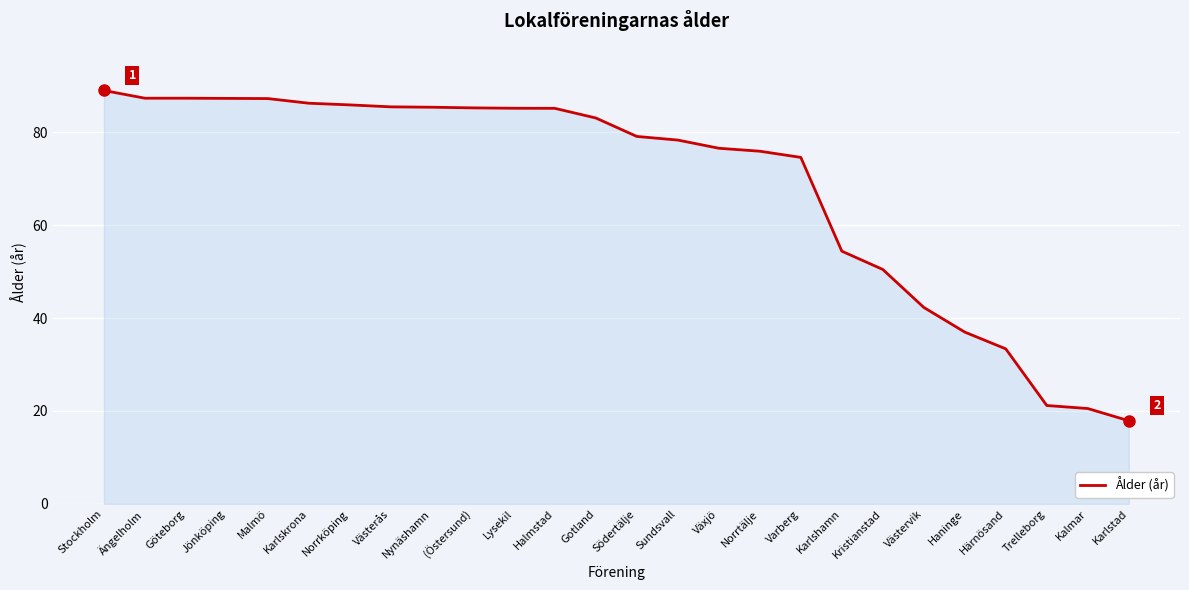

At which label does the data first exceed 83?

Stockholm